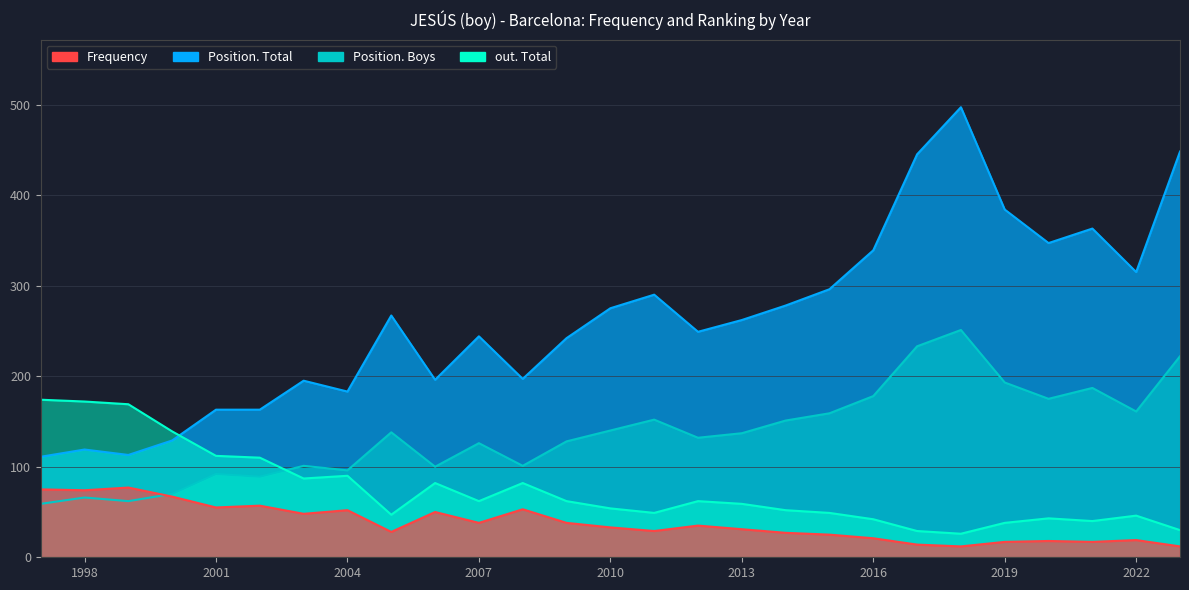

Is the value of out. Total at 2014 greater than the value of Position. Boys at 2006?

No